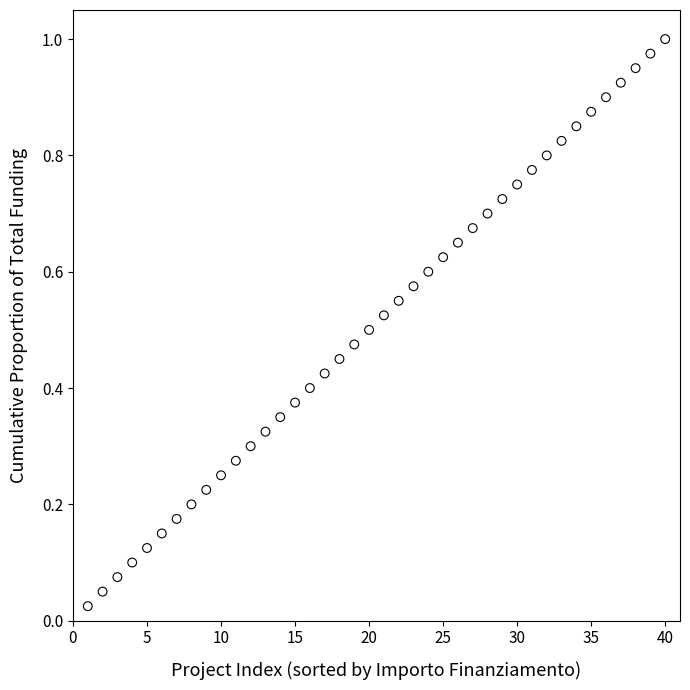

What is the range of X values (max minus min)?

39.0